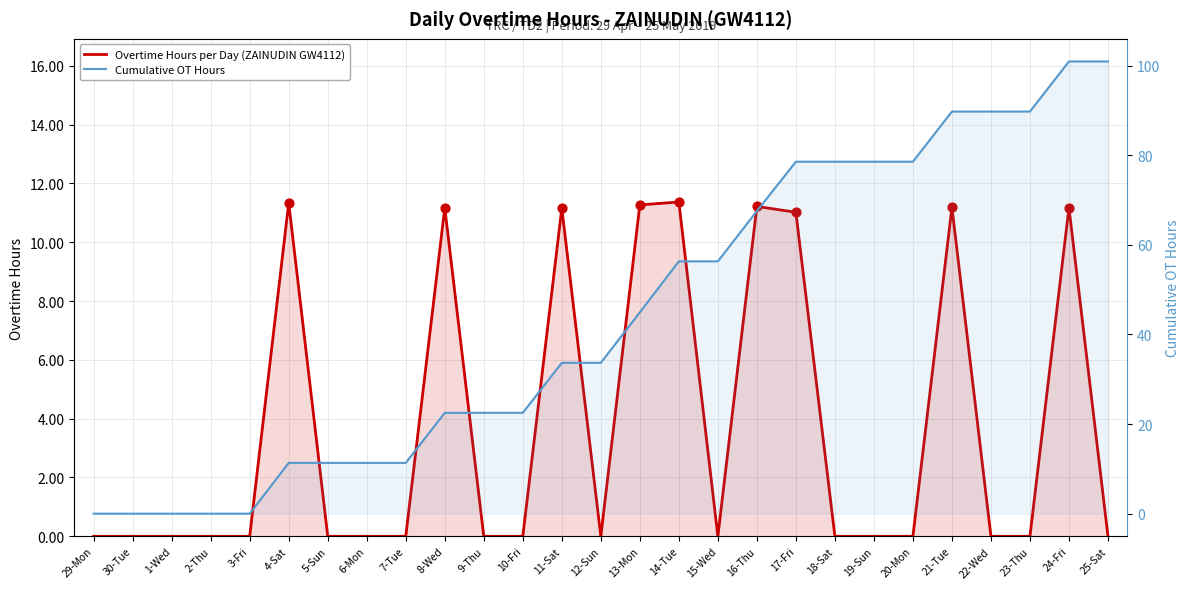

Which series has the largest total across all categories?

Cumulative OT Hours